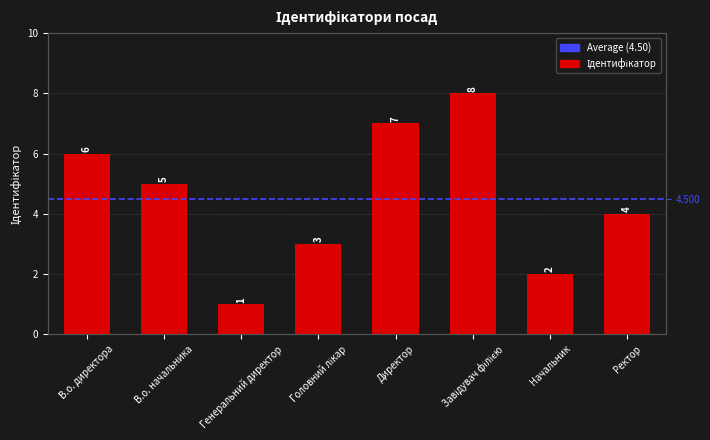

Are the bars grouped side by side (vs. stacked)?

No